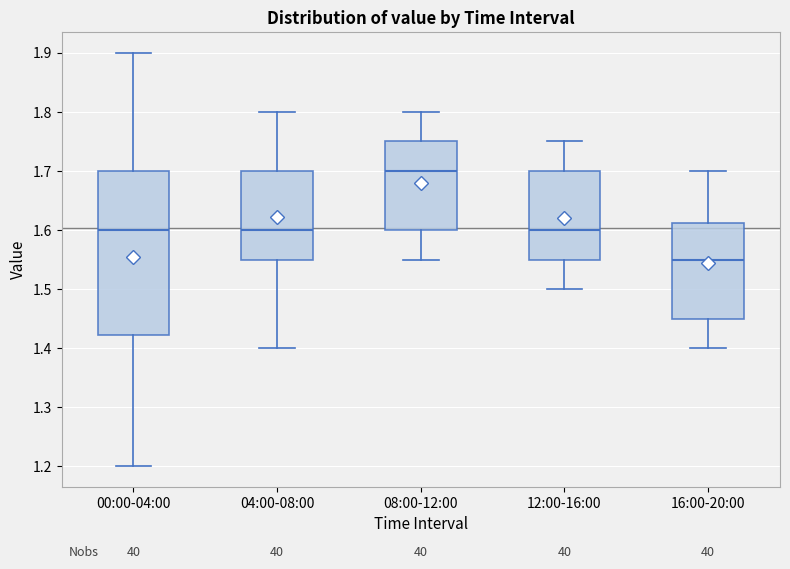

Which box's median line is the highest?

08:00-12:00